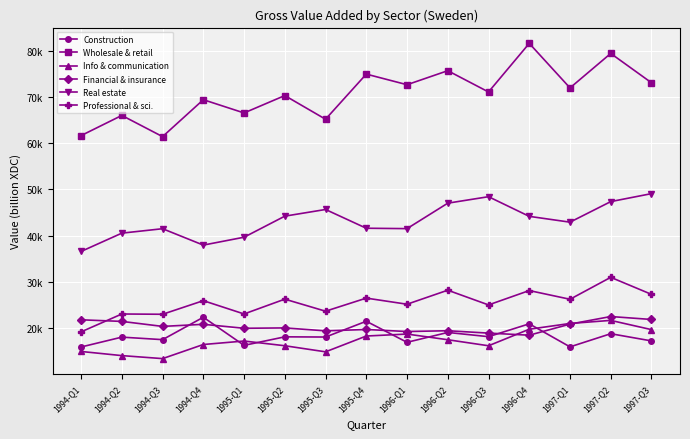

Rank the series by their maximum value, from highest to lowest.

Wholesale & retail, Real estate, Professional & sci., Financial & insurance, Construction, Info & communication